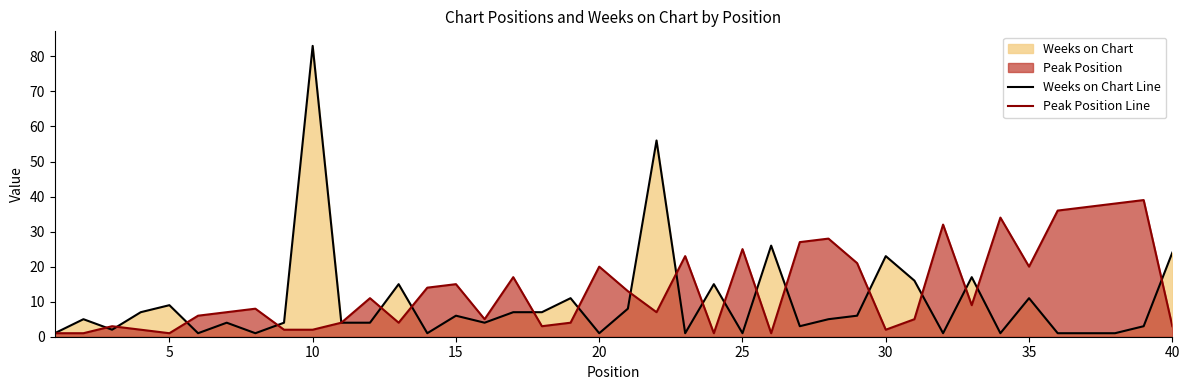

True or false: Peak Position Line has more than 0 points higher than both neighbors.

True